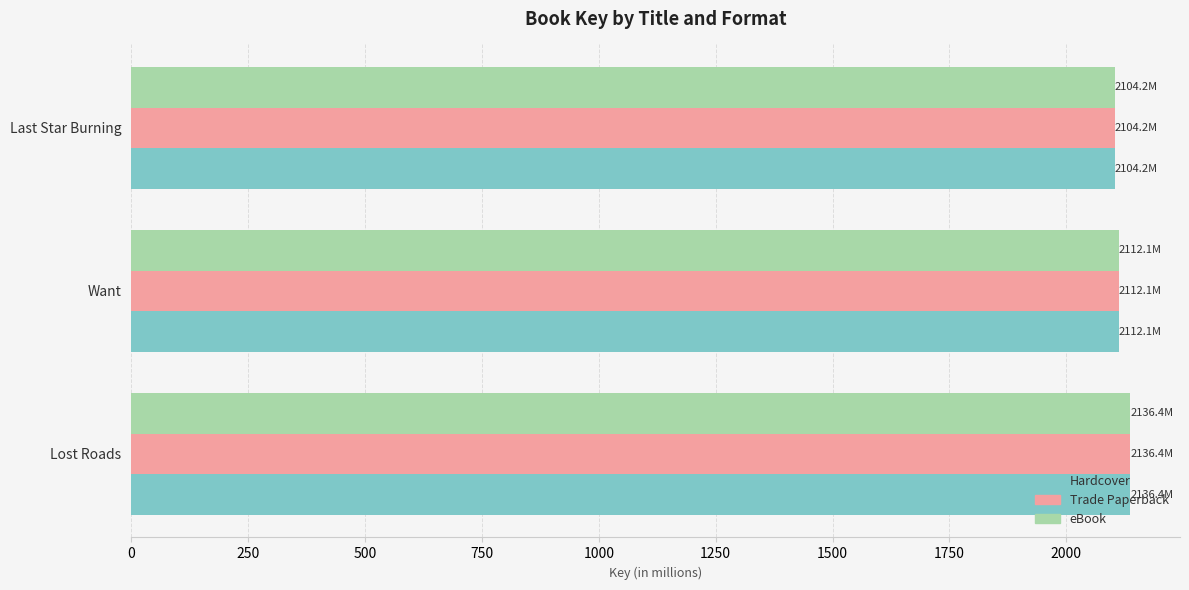

What is the approximate value of Trade Paperback at Lost Roads?

2136.4